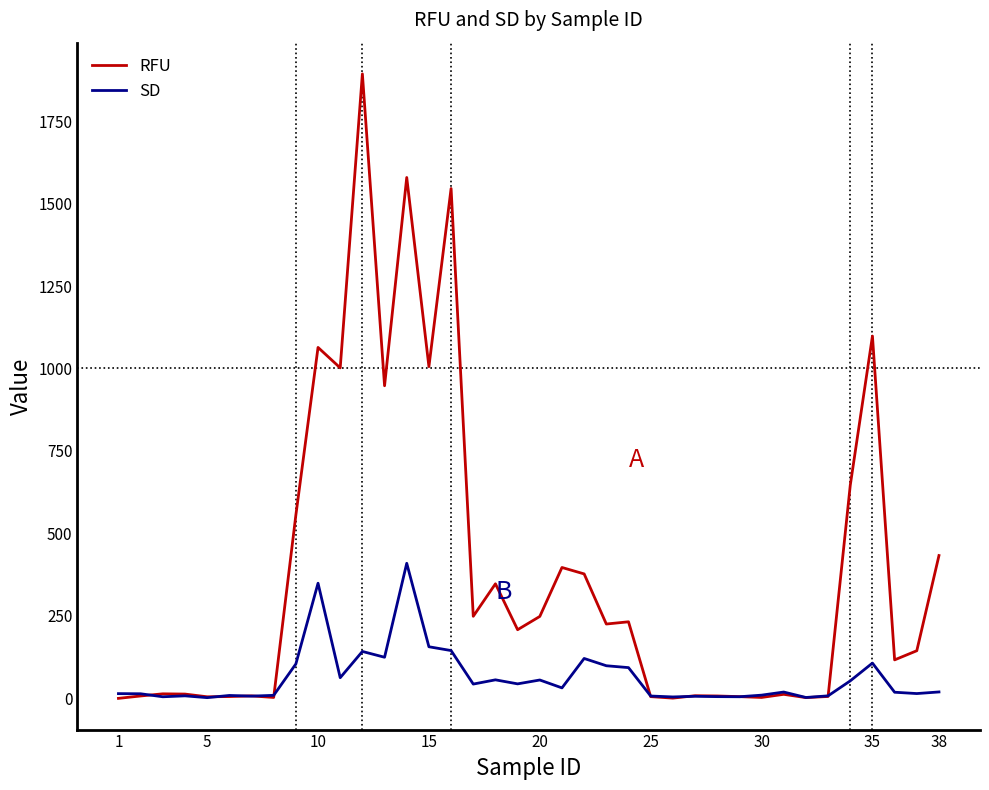

Rank the series by their average value, from lowest to highest.

SD, RFU